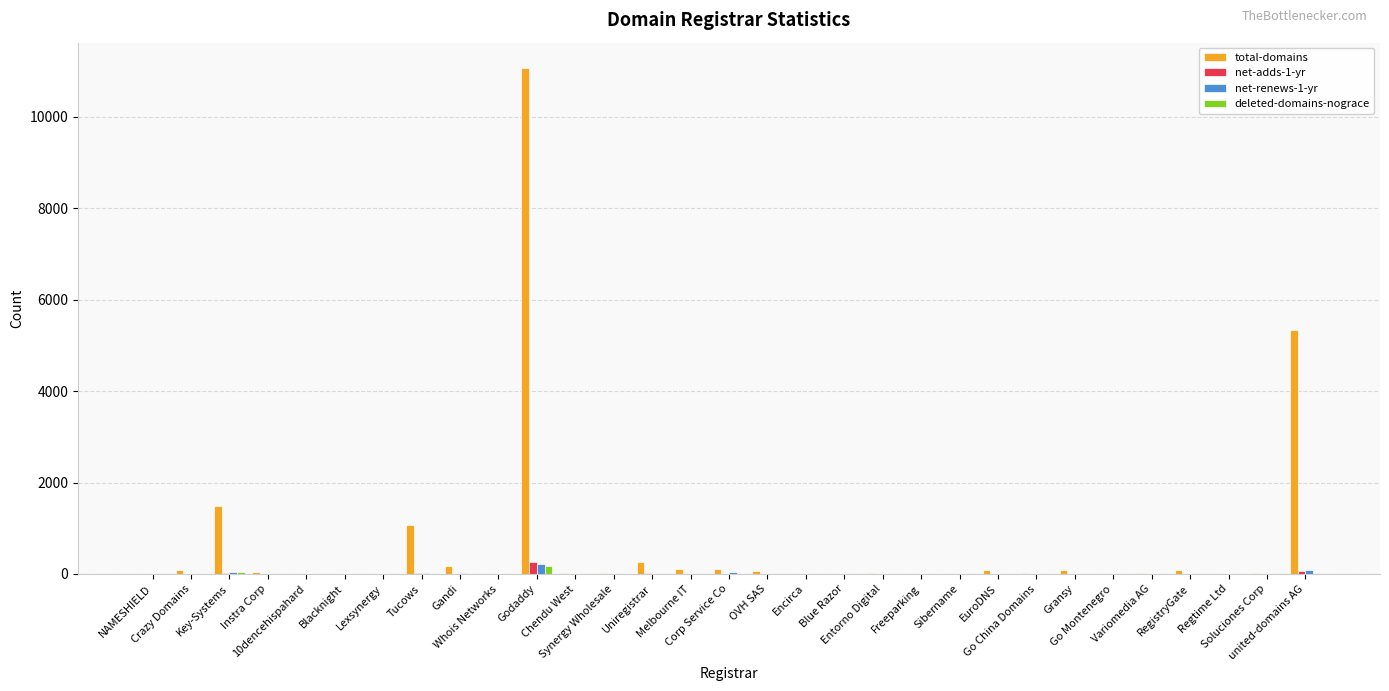

How many groups of bars are there?

31